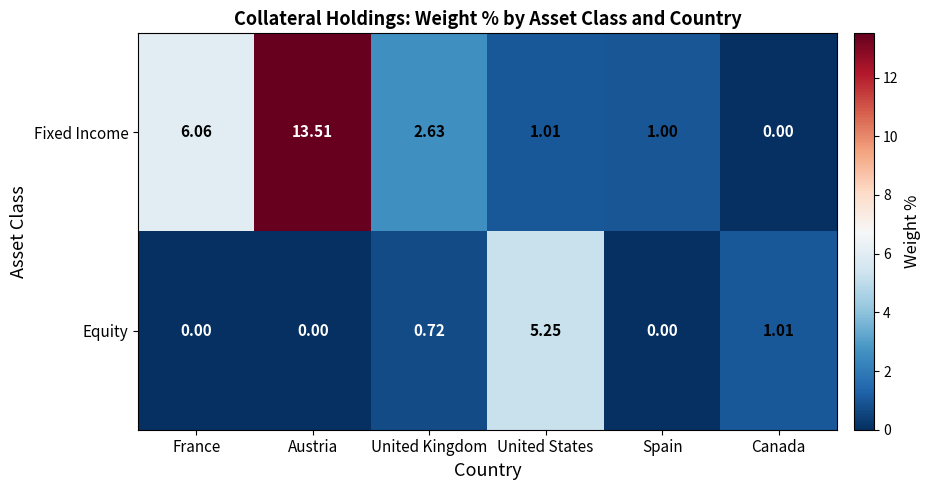

Which series has the largest total across all categories?

Fixed Income